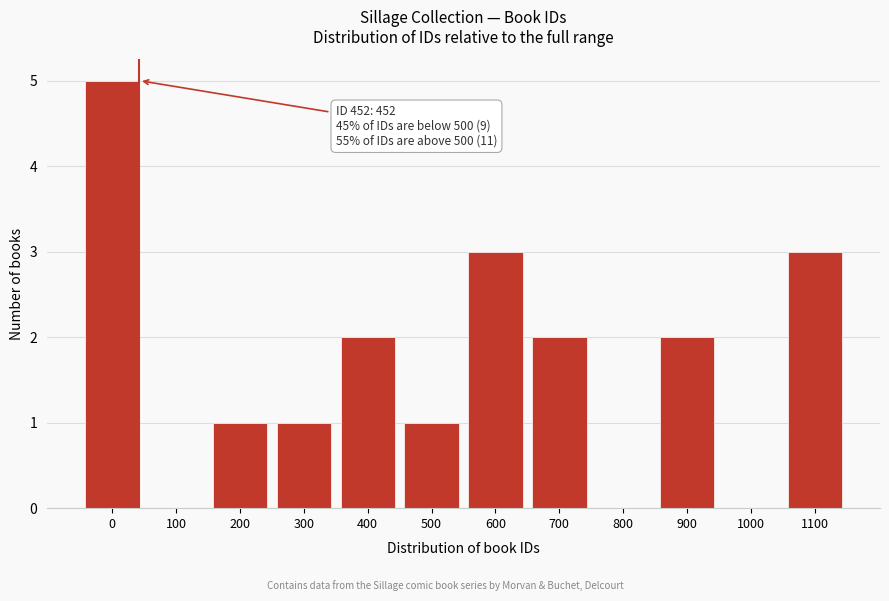

Reading left to right, what are all the values shown in this chart?

0=5	100=0	200=1	300=1	400=2	500=1	600=3	700=2	800=0	900=2	1000=0	1100=3